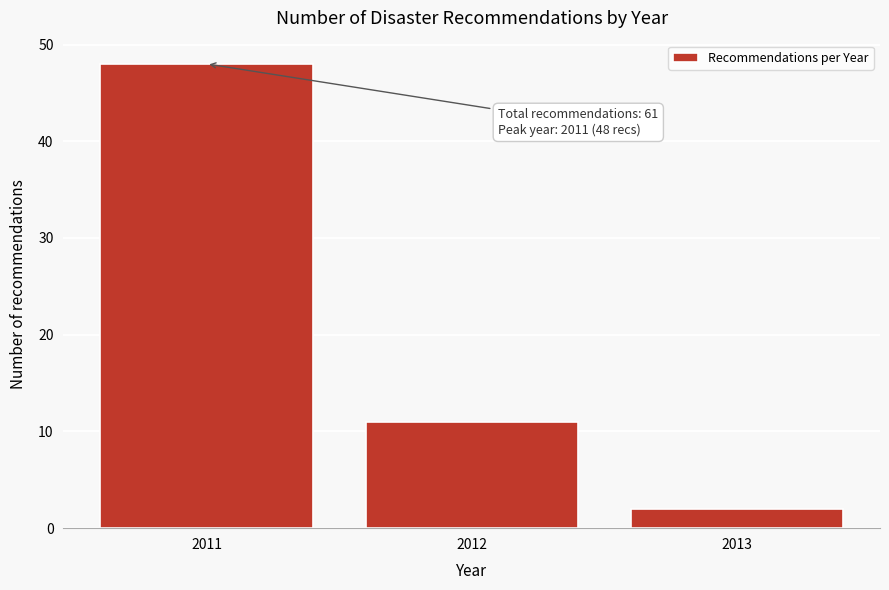

Reading left to right, extract all data points from this chart.

48	11	2